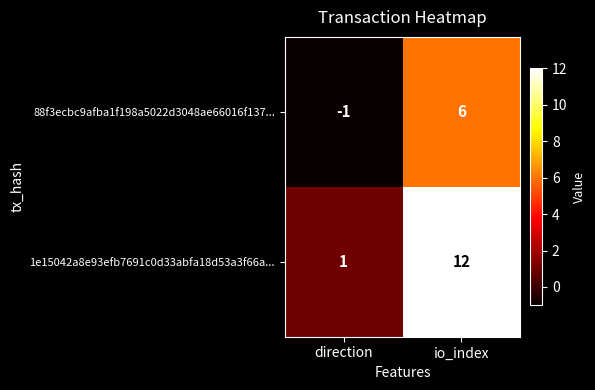

Is it true that 1e15042a8e93efb7691c0d33abfa18d53a3f66a... equals 12 at io_index?

True